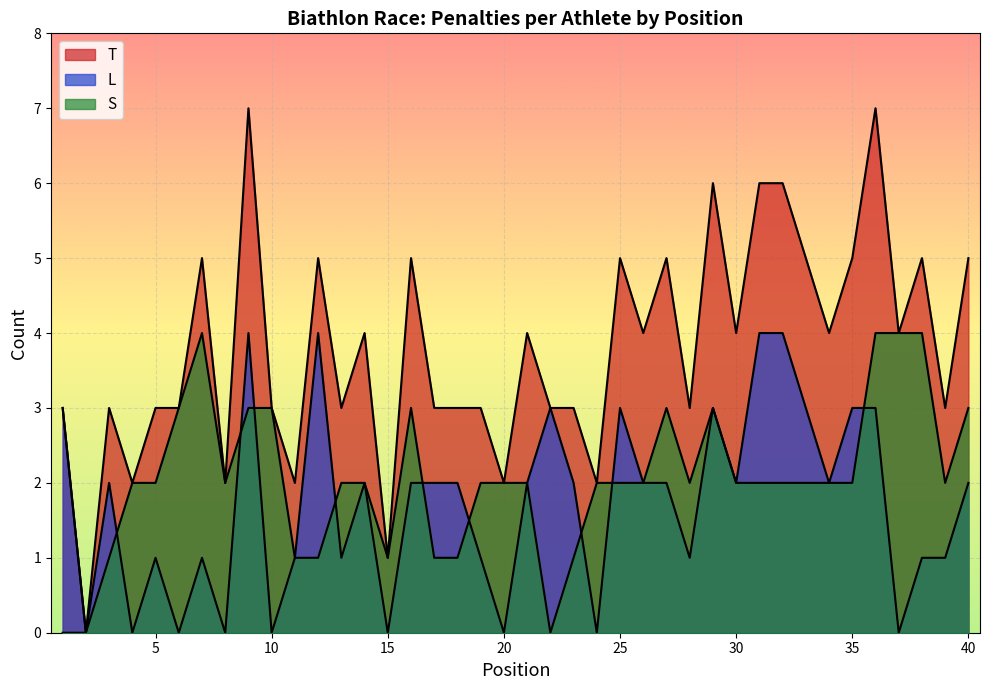

Rank the series by their maximum value, from highest to lowest.

T, L, S